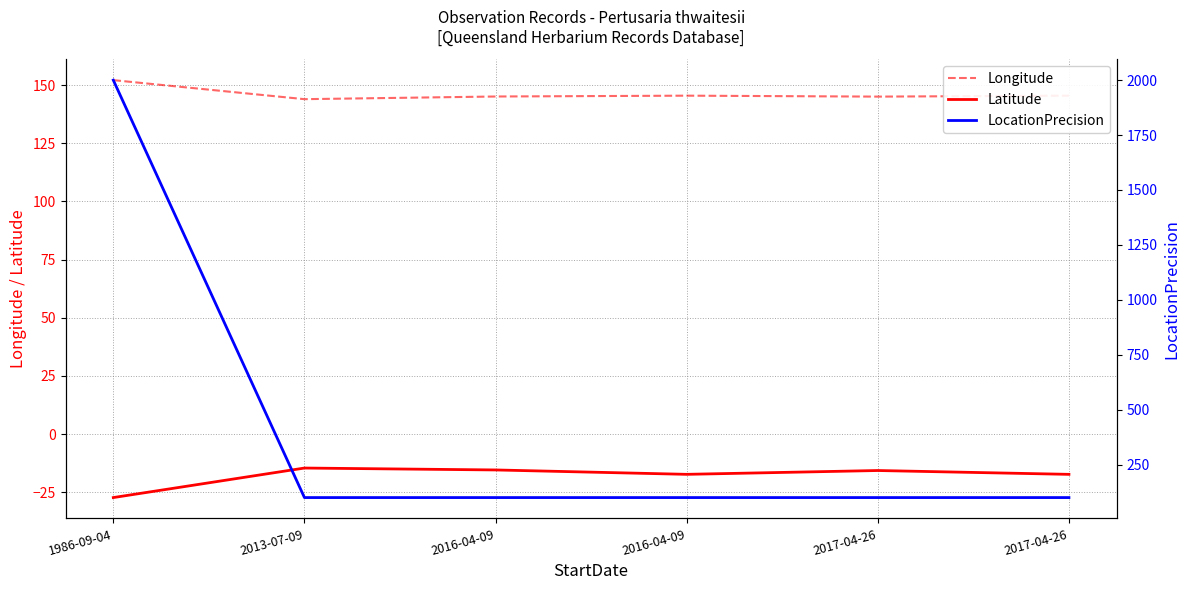

Rank the categories by LocationPrecision value from lowest to highest.

2013-07-09, 2016-04-09, 2016-04-09, 2017-04-26, 2017-04-26, 1986-09-04